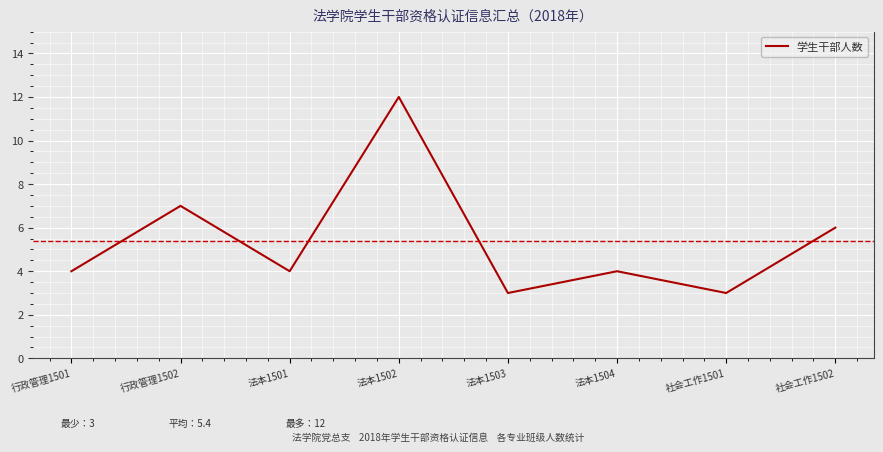

Reading left to right, transcribe all the data shown in this chart.

4	7	4	12	3	4	3	6